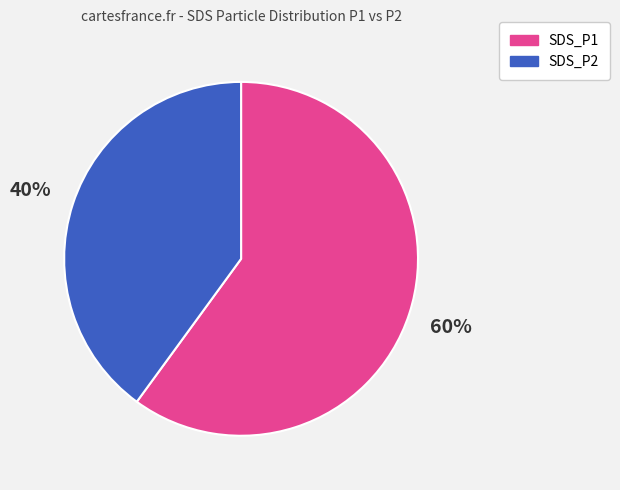

Combined, do SDS_P1 and SDS_P2 account for over 50%?

Yes